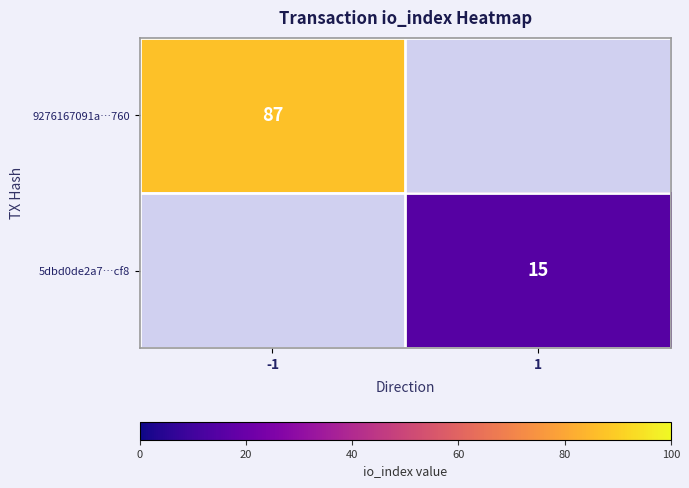

What is the greatest value displayed?

87.0